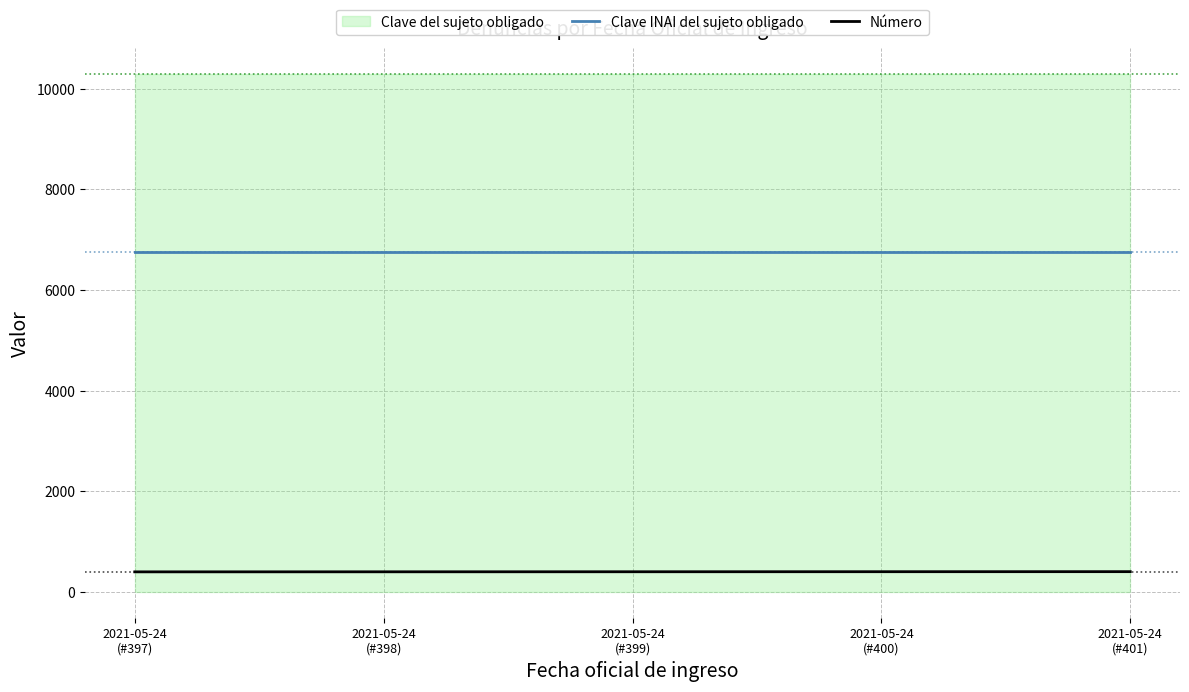

Rank the categories by Clave INAI del sujeto obligado value from highest to lowest.

2021-05-24
(#397), 2021-05-24
(#398), 2021-05-24
(#399), 2021-05-24
(#400), 2021-05-24
(#401)